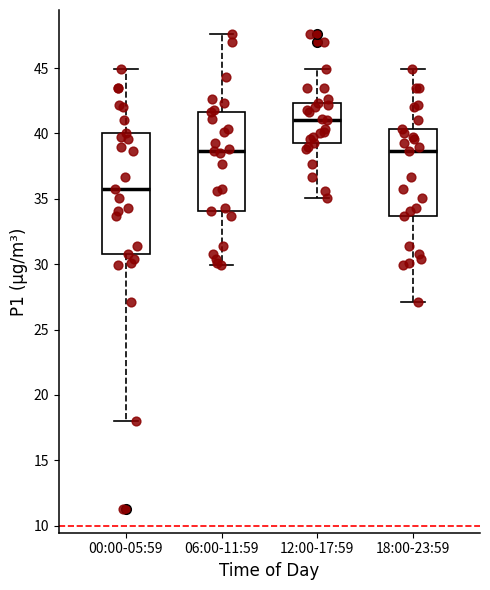

Which box is the tallest, from its lower edge to its upper edge?

00:00-05:59